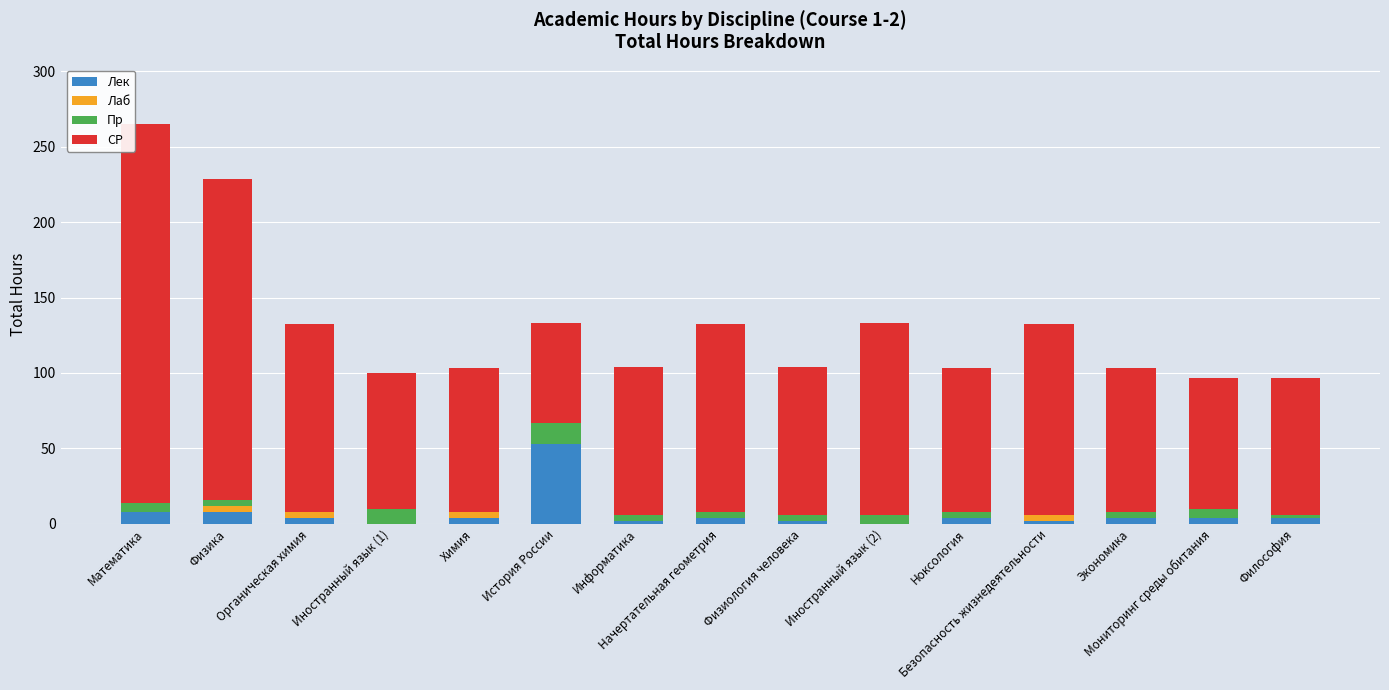

What is the highest value of the Лек series?

53.0